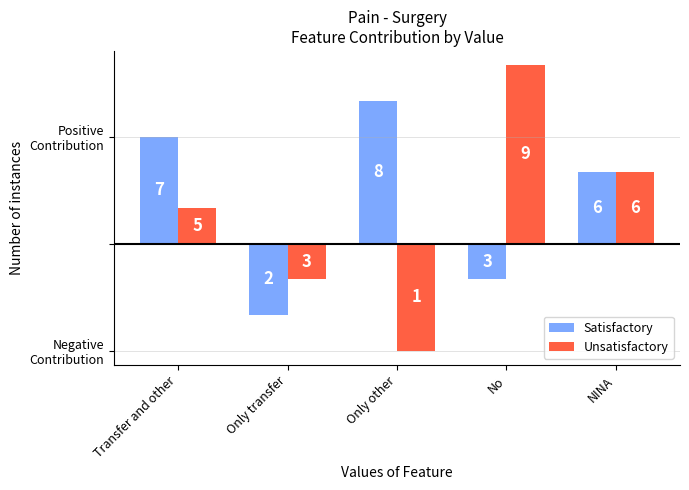

Which series has the widest spread of values?

Unsatisfactory